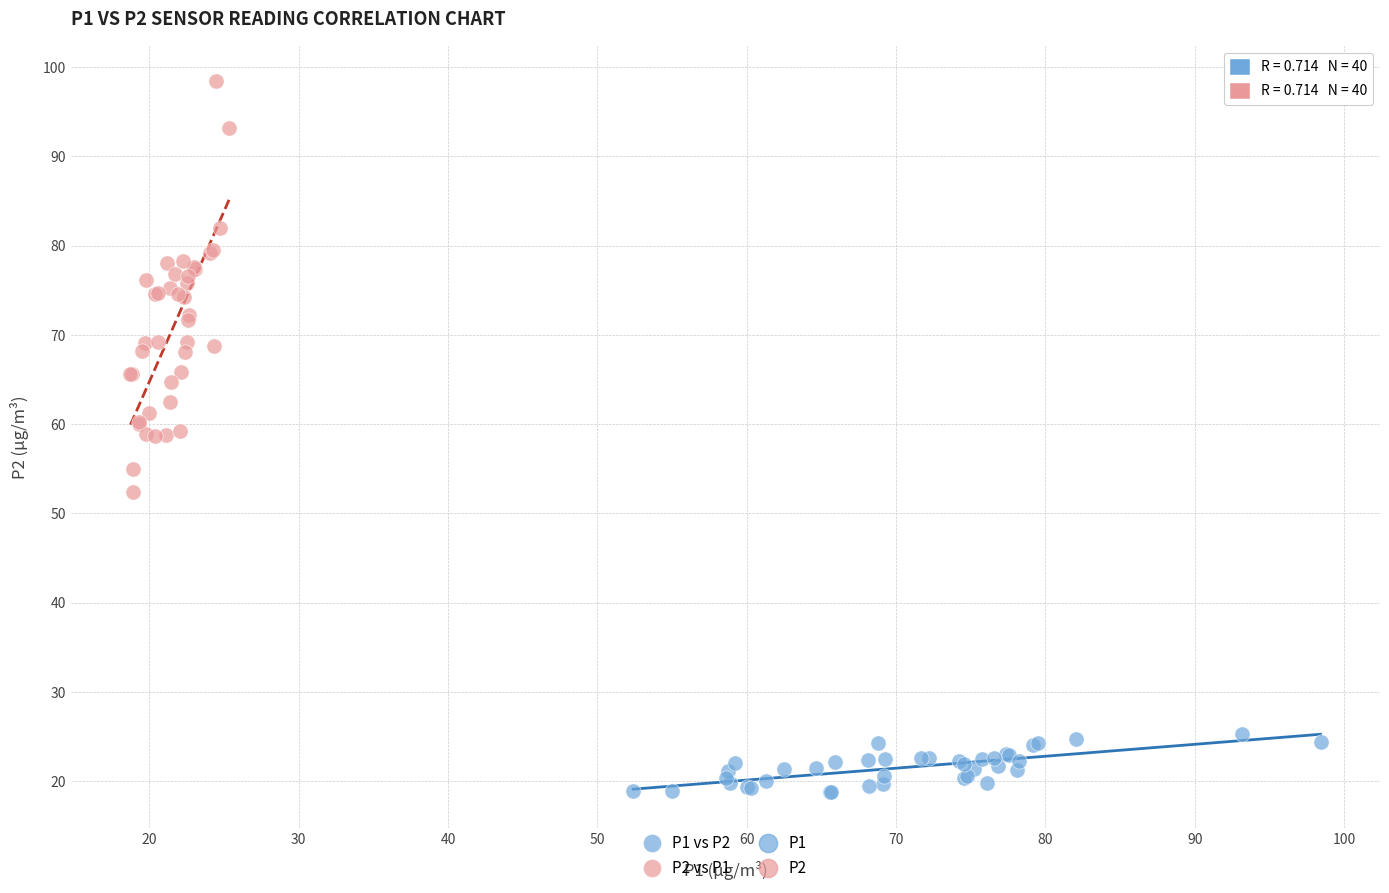

Which series contains the lowest Y value?

P1 vs P2